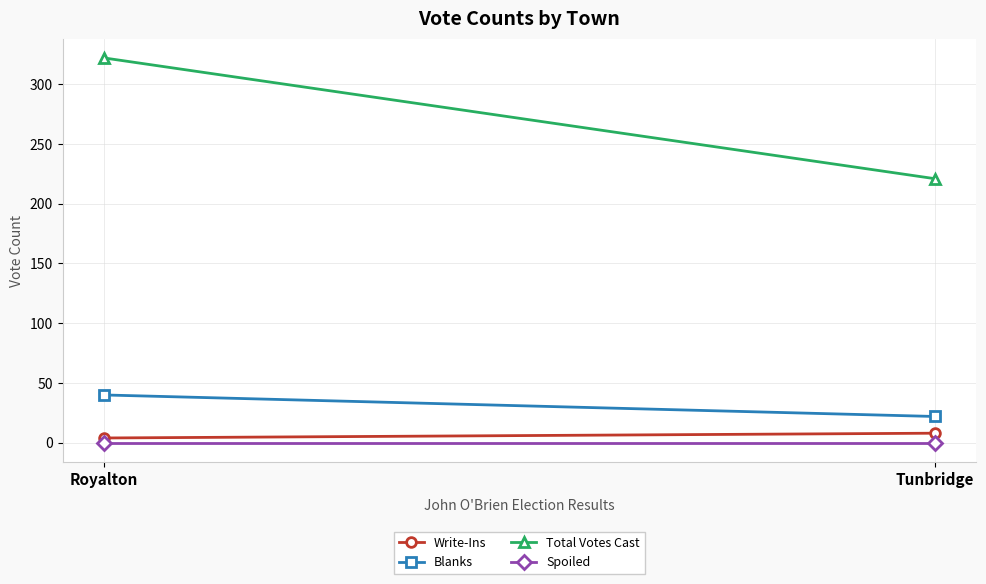

Which series has the largest total across all categories?

Total Votes Cast